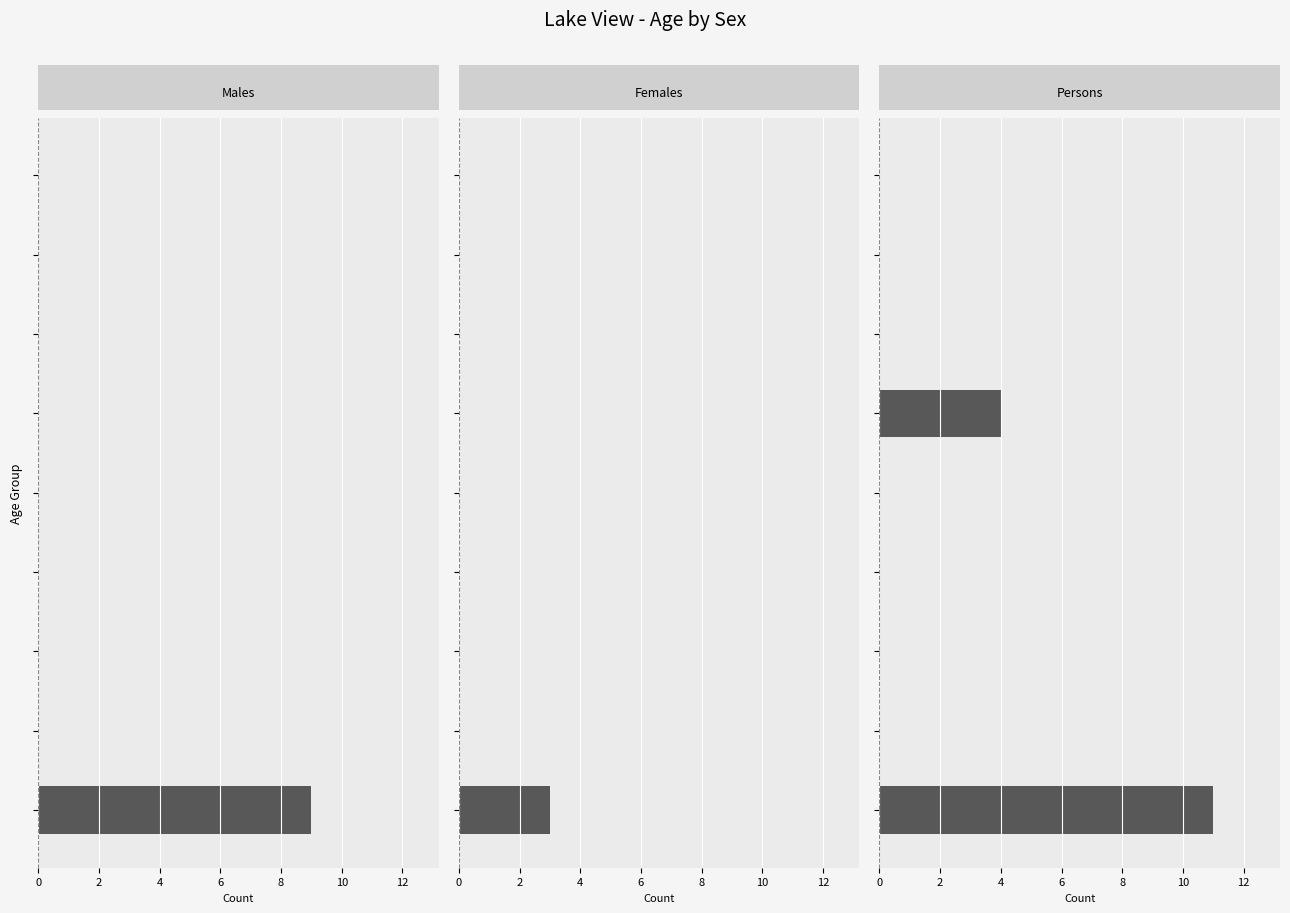

Rank the series at 8 from highest to lowest value.

Males, Females, Persons